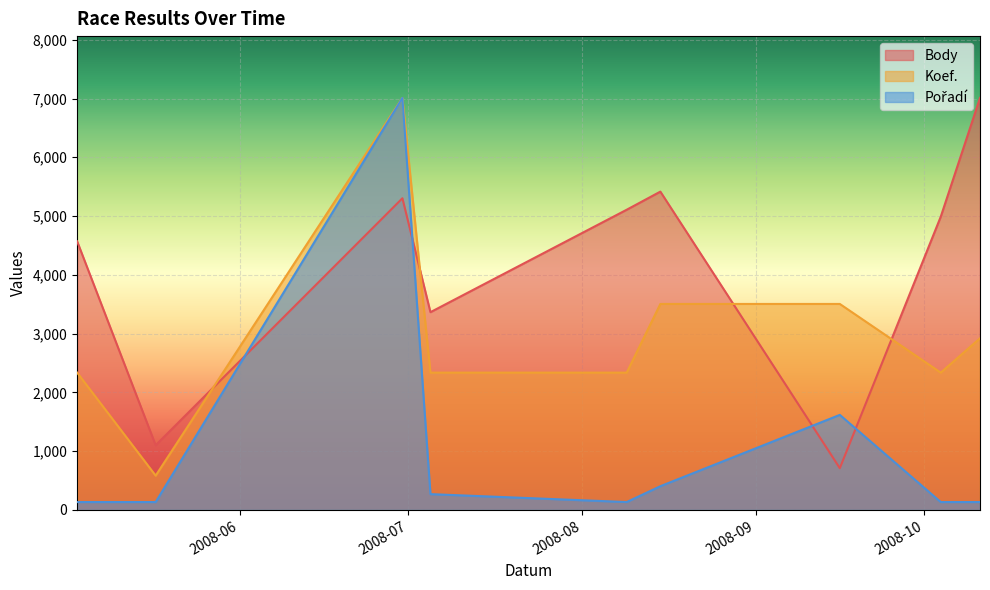

The Pořadí series shows 241.2 at 2008-05-17. True or false?

False